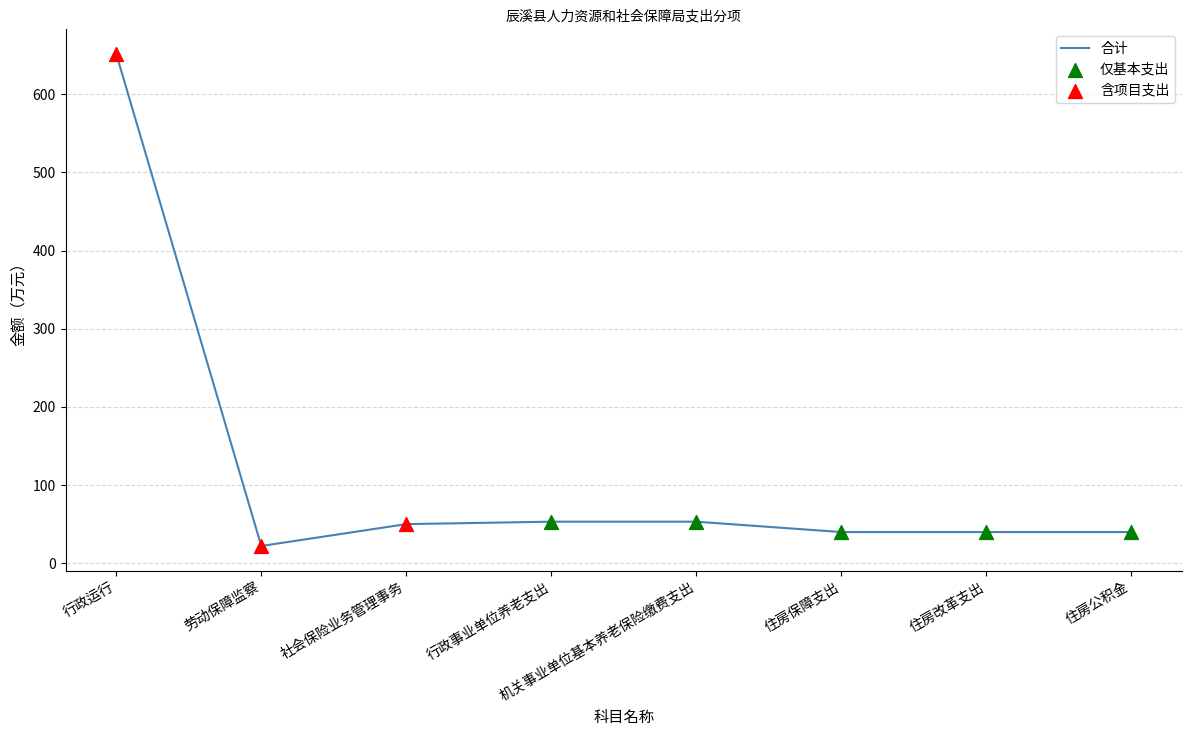

What is the change in value from 劳动保障监察 to 行政事业单位养老支出?

+31.1